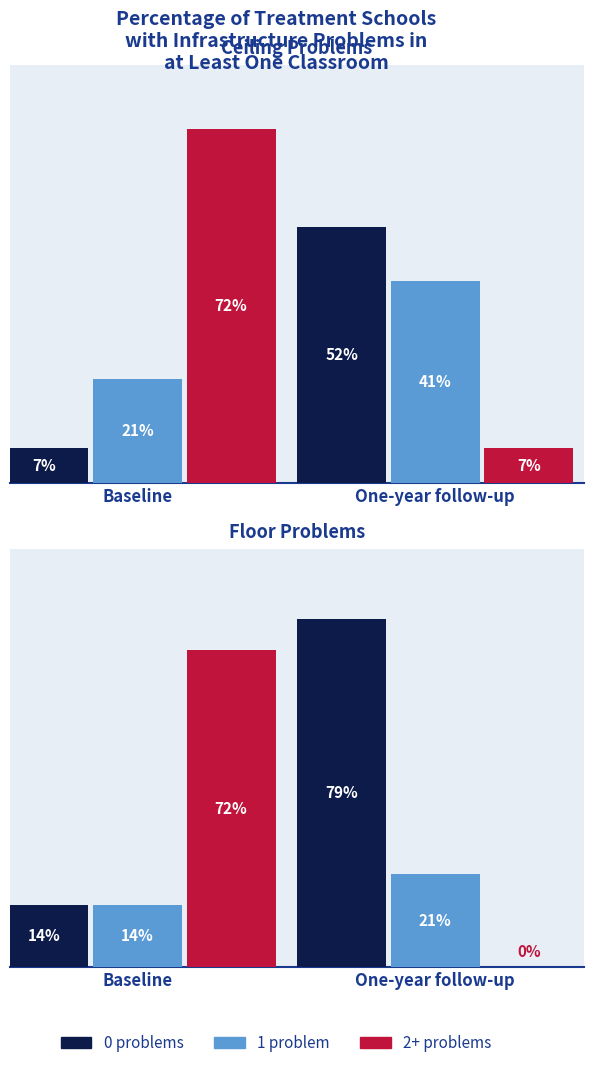

Which series changed the most between Baseline and One-year follow-up?

2+ problems